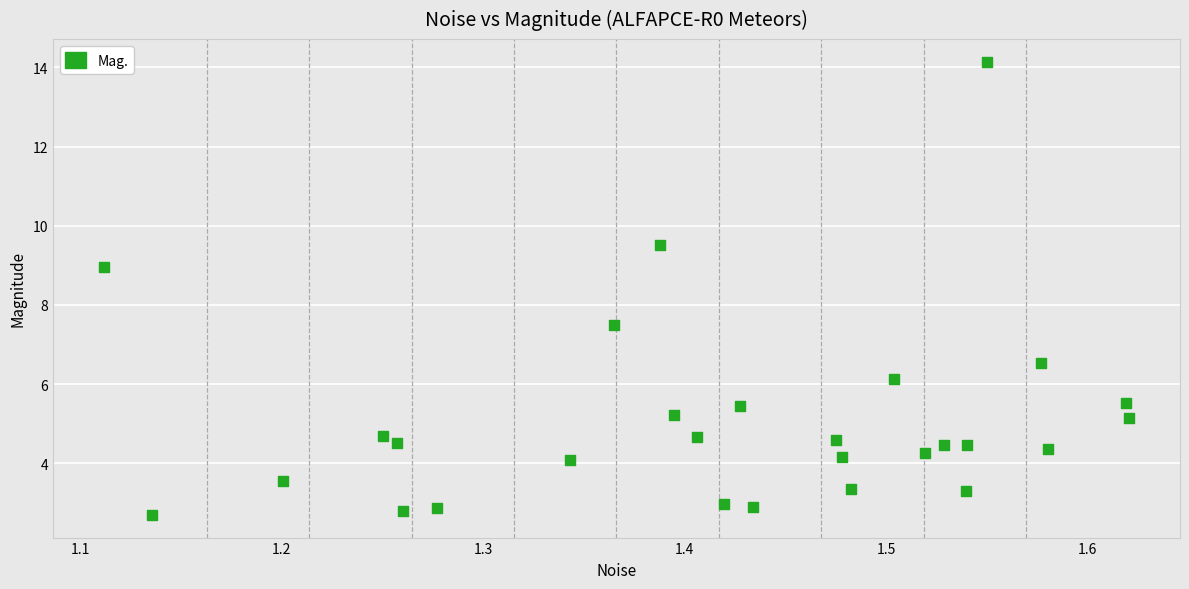

What is the range of Y values (max minus min)?

11.5